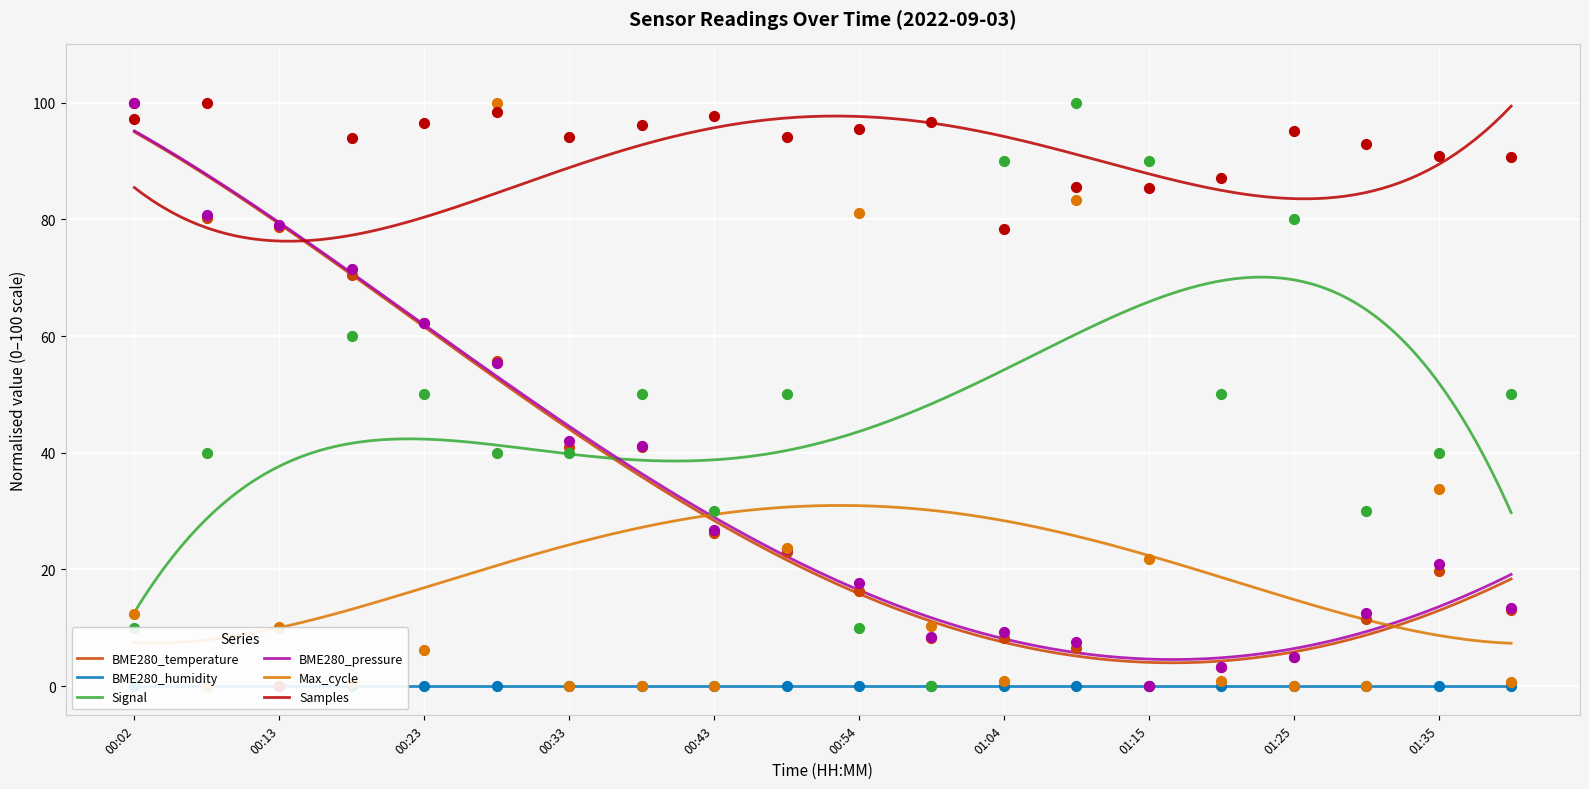

What is the total value across all series at 00:54?

220.7